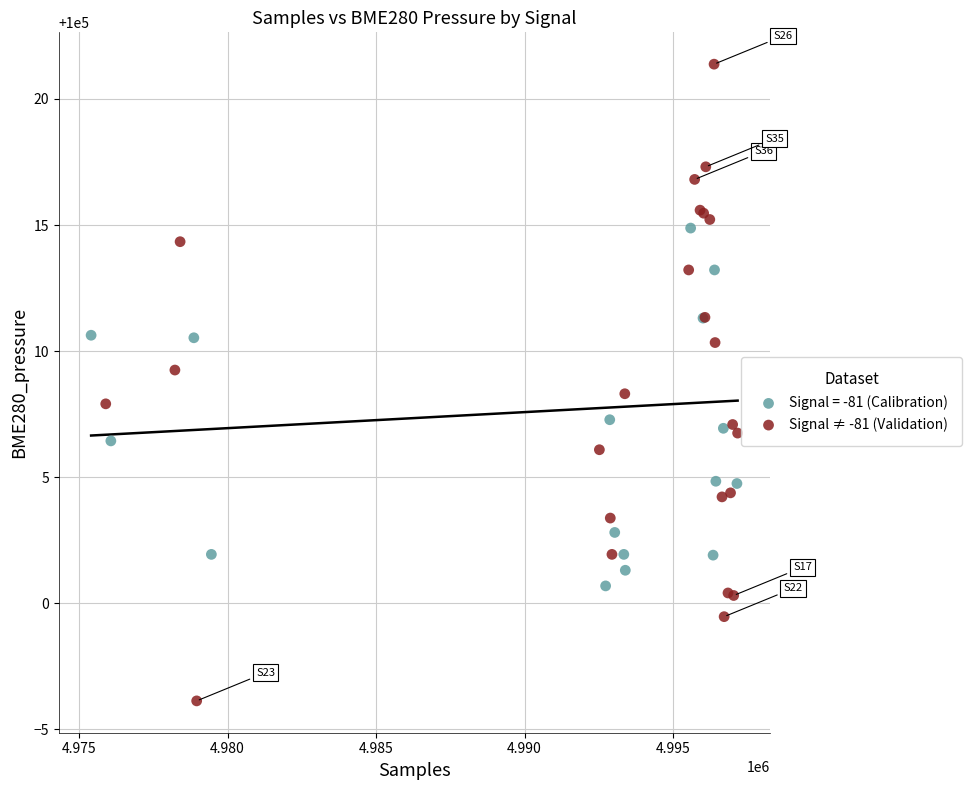

Which series has the widest spread of Y values?

Signal ≠ -81 (Validation)